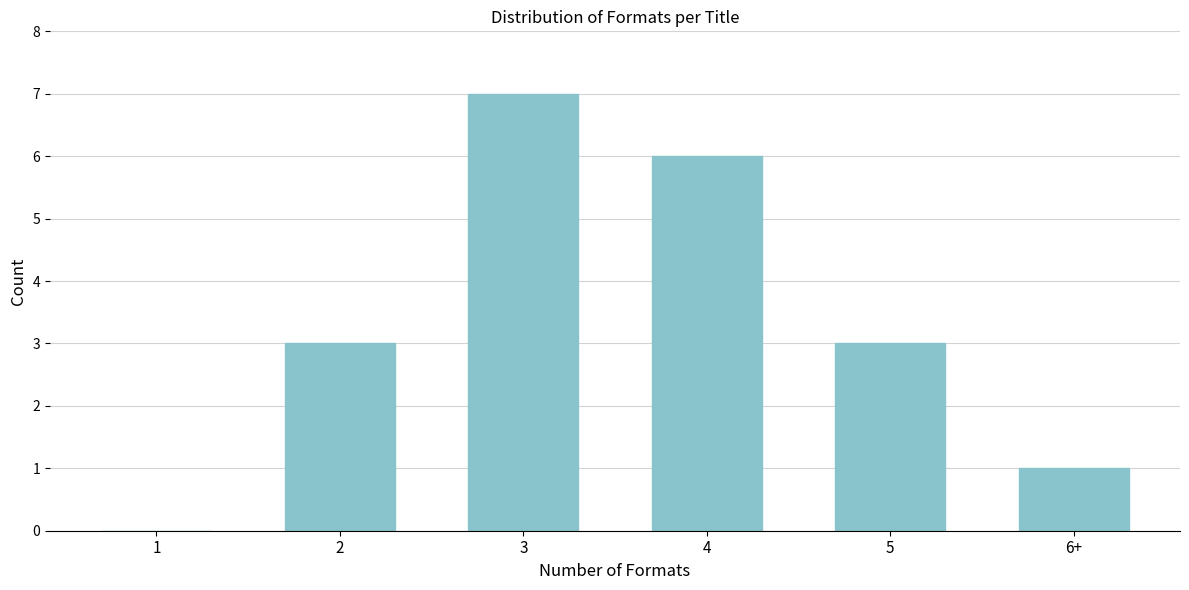

Reading left to right, extract all data points from this chart.

1=0	2=3	3=7	4=6	5=3	6+=1